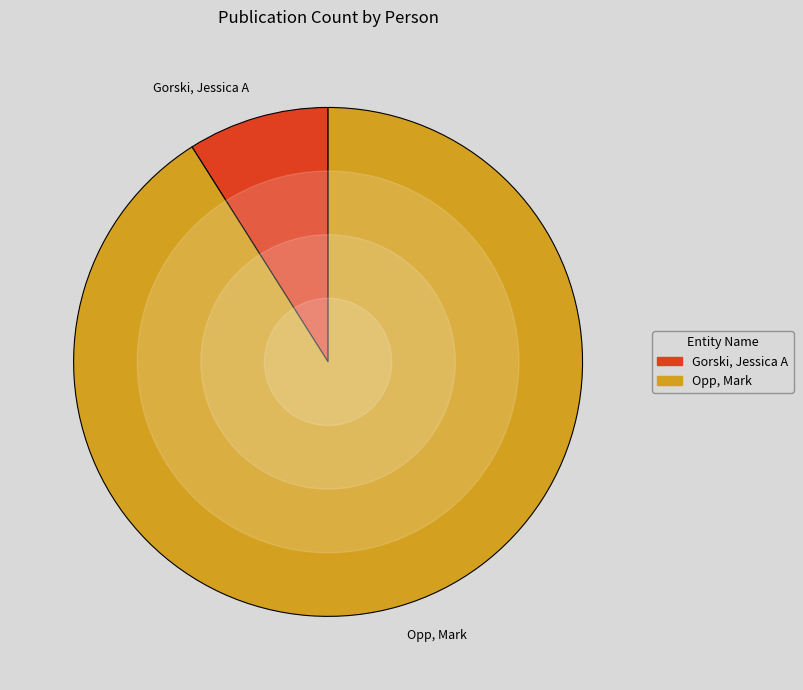

Rank the categories by value from lowest to highest.

Gorski, Jessica A, Opp, Mark